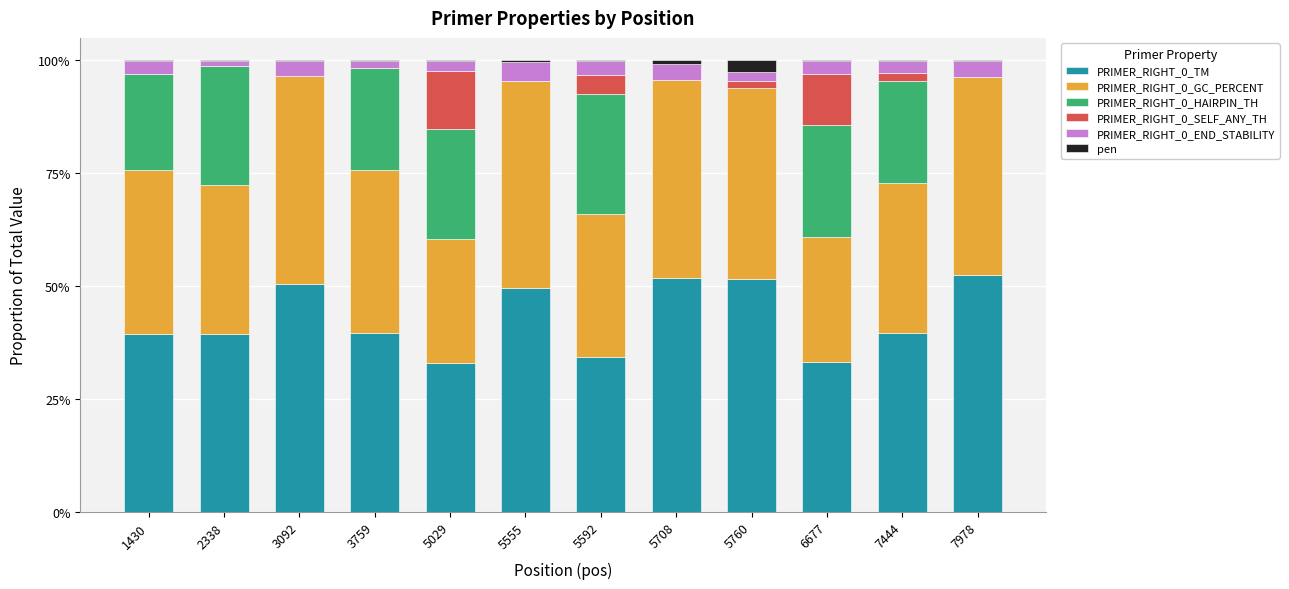

Does the chart contain stacked bars?

Yes